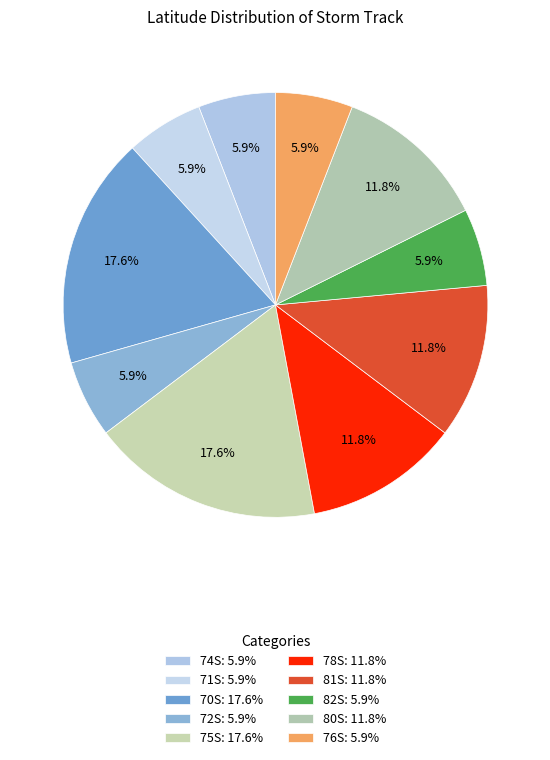

What is the ratio of the value at 72S to the value at 78S?

0.5